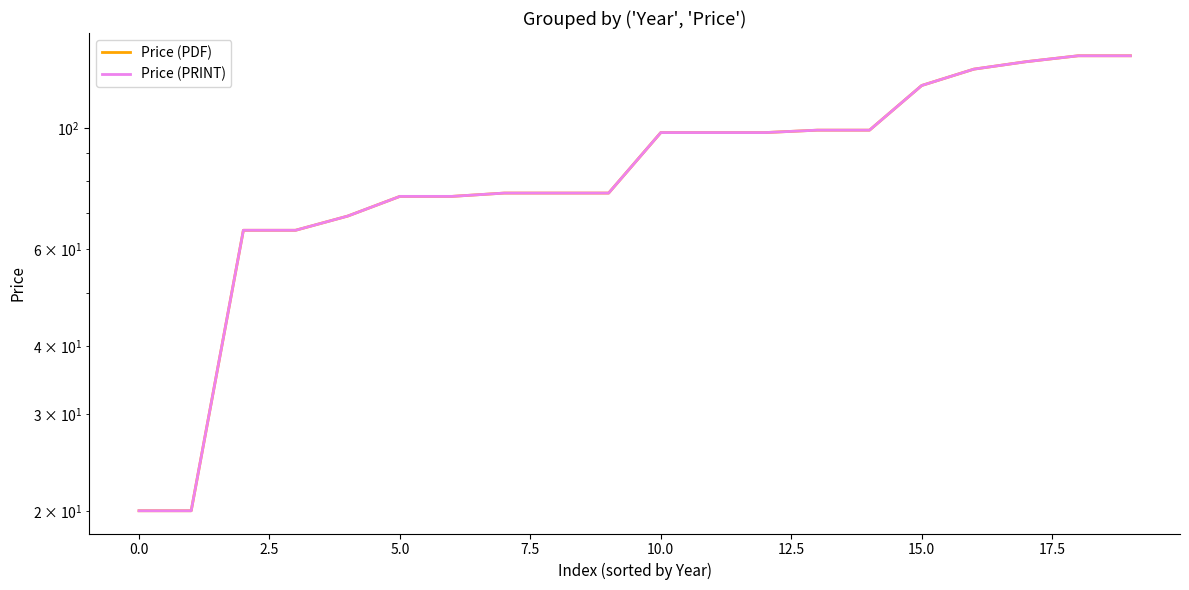

At which category is the sum across all series the highest?

18